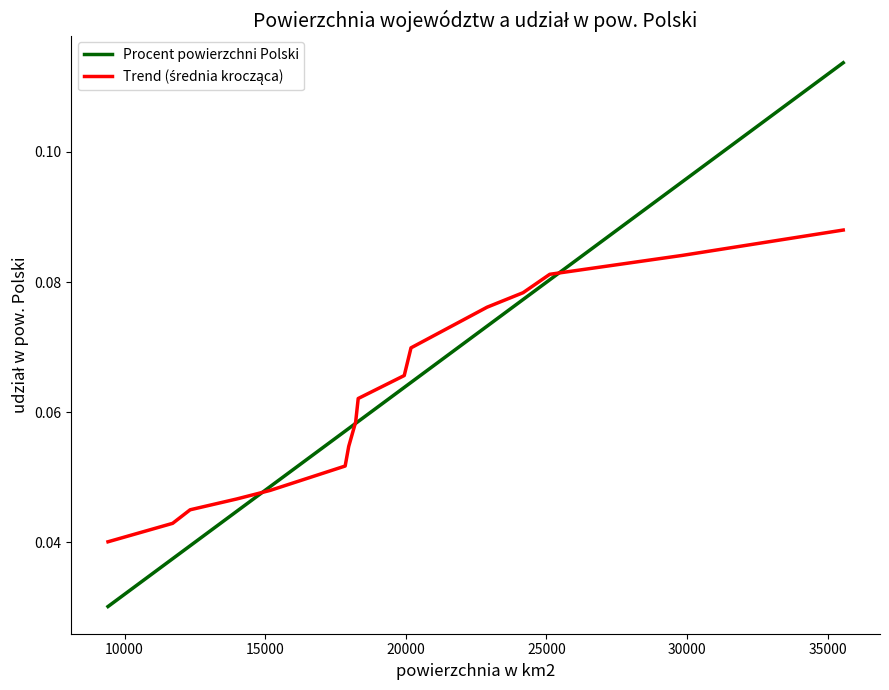

How many lines are shown in the chart?

2